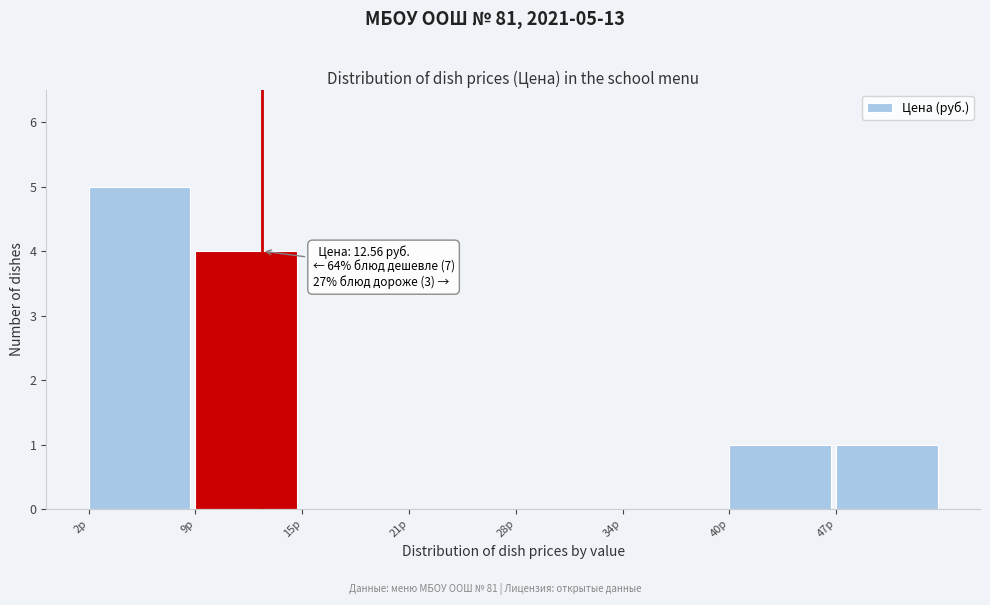

Which range on the x-axis has the tallest bar?

2 to 9